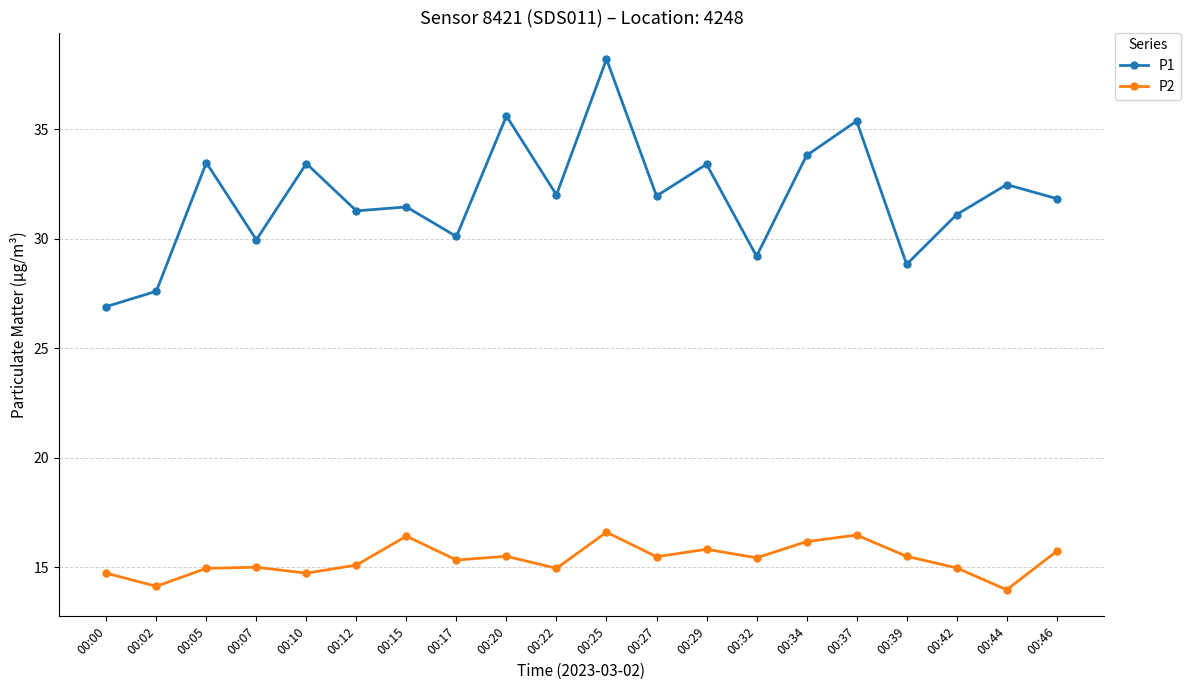

The value of P1 at 00:37 is 35.4. True or false?

True